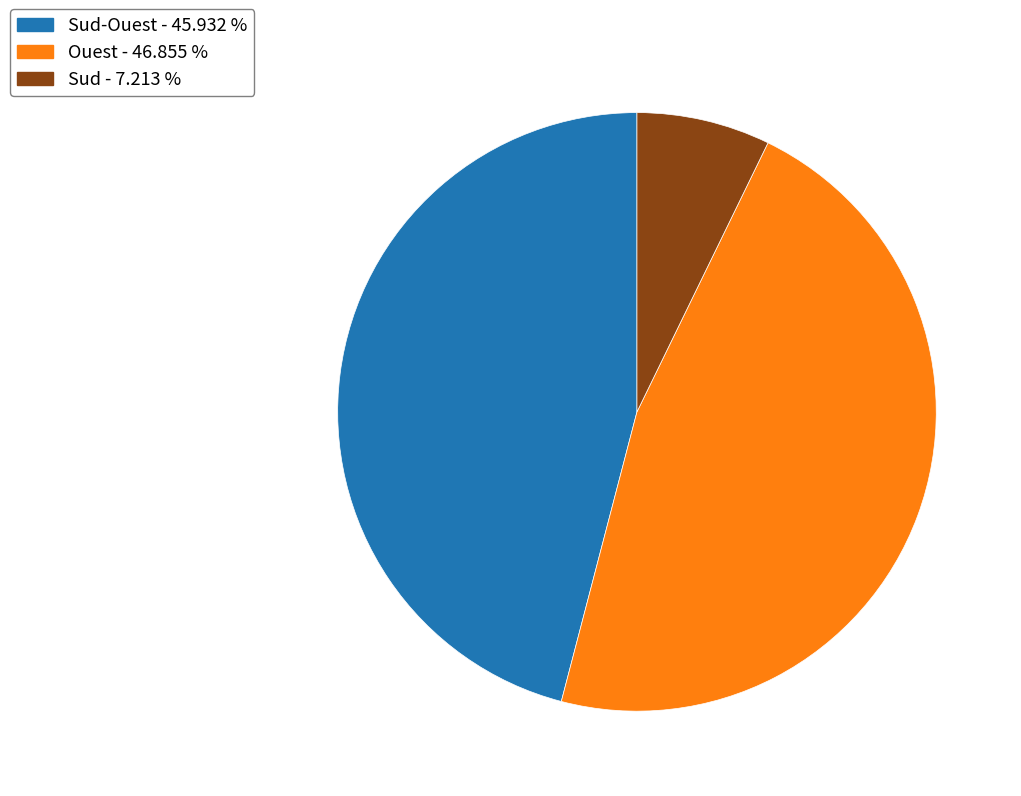

Which slice is the largest?

Ouest - 46.855 %